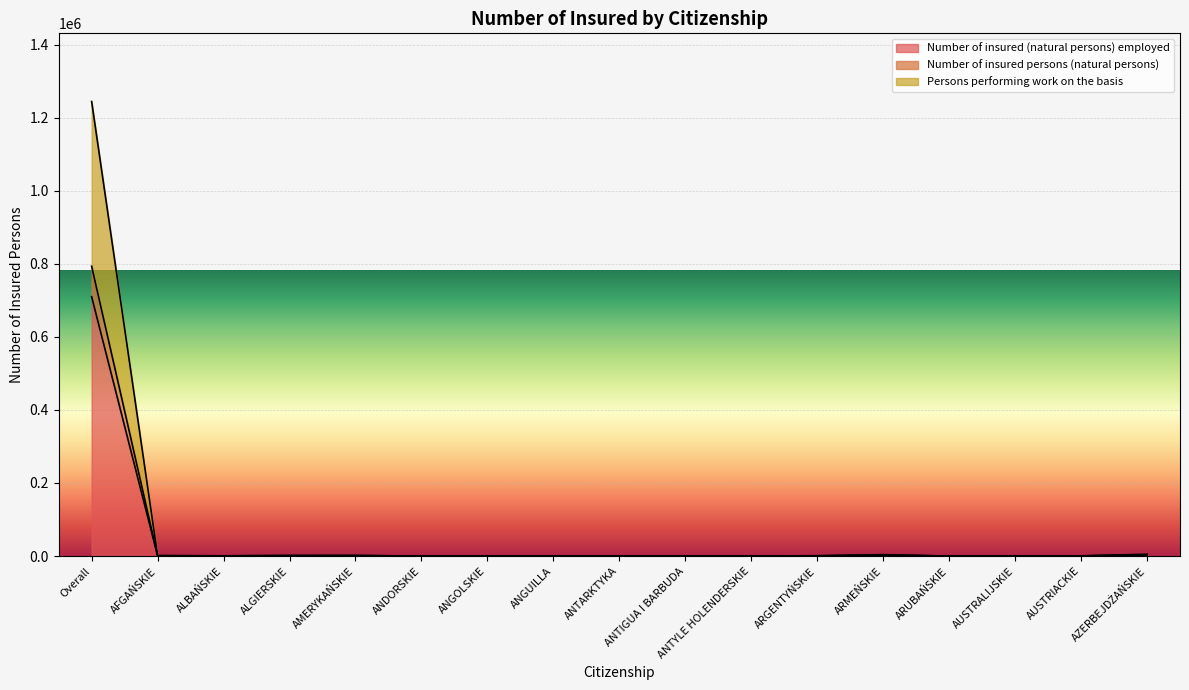

Reading left to right, transcribe all the data shown in this chart.

Number of insured (natural persons) employed: Overall=709884	AFGAŃSKIE=758	ALBAŃSKIE=538	ALGIERSKIE=1035	AMERYKAŃSKIE=881	ANDORSKIE=15	ANGOLSKIE=154	ANGUILLA=8	ANTARKTYKA=14	ANTIGUA I BARBUDA=3	ANTYLE HOLENDERSKIE=6	ARGENTYŃSKIE=537	ARMEŃSKIE=2104	ARUBAŃSKIE=5	AUSTRALIJSKIE=130	AUSTRIACKIE=308	AZERBEJDŻAŃSKIE=3323
Number of insured persons (natural persons): Overall=793131	AFGAŃSKIE=903	ALBAŃSKIE=593	ALGIERSKIE=1117	AMERYKAŃSKIE=1325	ANDORSKIE=15	ANGOLSKIE=163	ANGUILLA=8	ANTARKTYKA=14	ANTIGUA I BARBUDA=3	ANTYLE HOLENDERSKIE=6	ARGENTYŃSKIE=565	ARMEŃSKIE=2721	ARUBAŃSKIE=5	AUSTRALIJSKIE=167	AUSTRIACKIE=426	AZERBEJDŻAŃSKIE=3429
Persons performing work on the basis: Overall=1244051	AFGAŃSKIE=1129	ALBAŃSKIE=666	ALGIERSKIE=1396	AMERYKAŃSKIE=1623	ANDORSKIE=22	ANGOLSKIE=203	ANGUILLA=8	ANTARKTYKA=14	ANTIGUA I BARBUDA=3	ANTYLE HOLENDERSKIE=6	ARGENTYŃSKIE=891	ARMEŃSKIE=3745	ARUBAŃSKIE=5	AUSTRALIJSKIE=198	AUSTRIACKIE=472	AZERBEJDŻAŃSKIE=4907